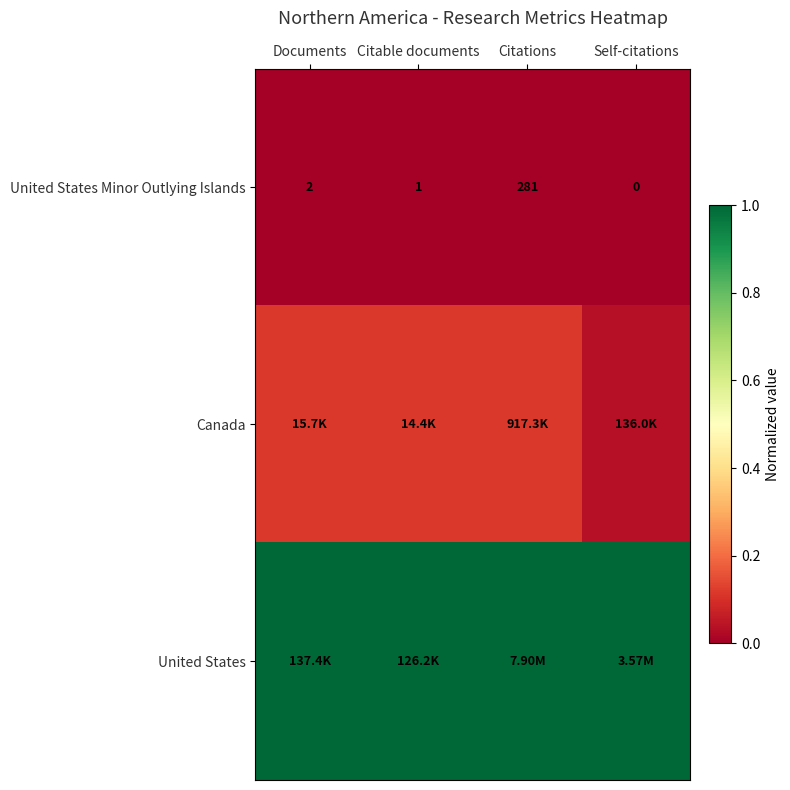

Rank the categories by United States Minor Outlying Islands value from highest to lowest.

Citations, Documents, Citable documents, Self-citations